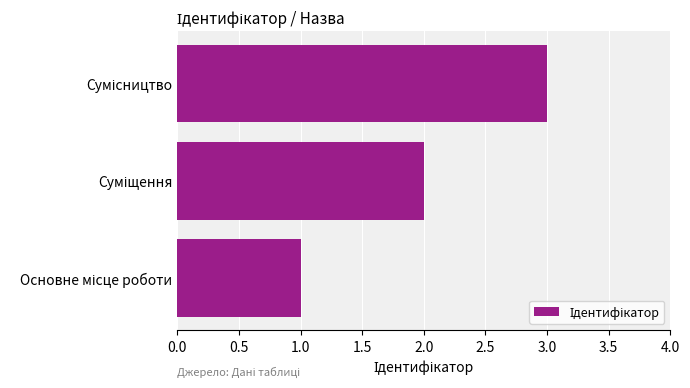

What is the maximum value shown in the chart?

3